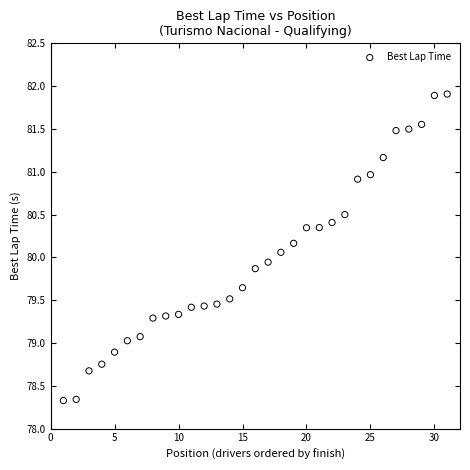

What is the range of X values (max minus min)?

30.0